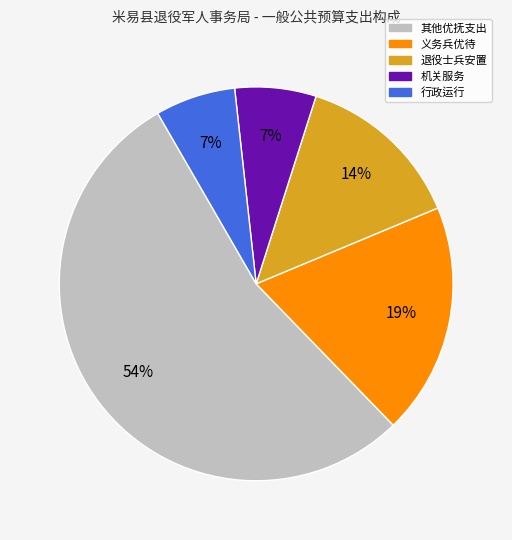

To the nearest percent, what is the difference between the largest and smallest slice percentages?

47%